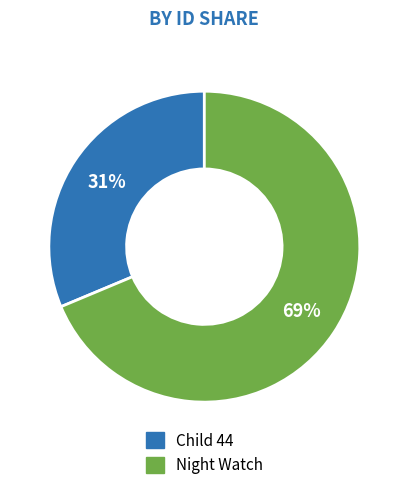

Rank the categories by value from highest to lowest.

Night Watch, Child 44